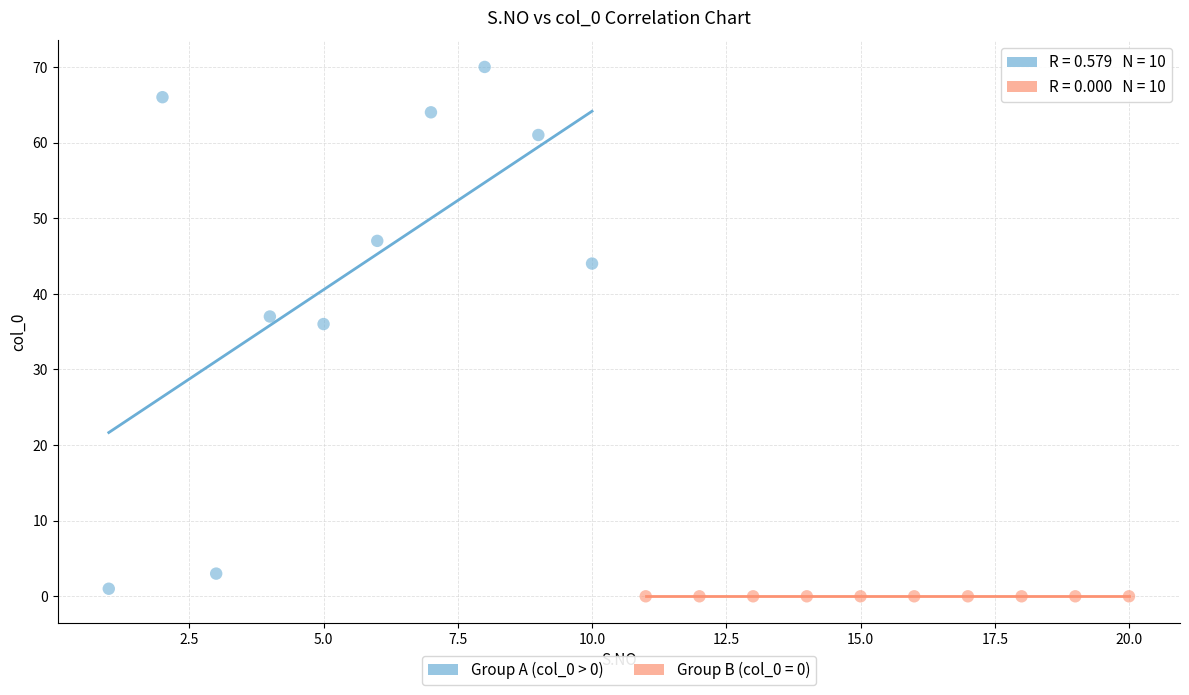

Which series contains the highest Y value?

Group A (col_0 > 0)